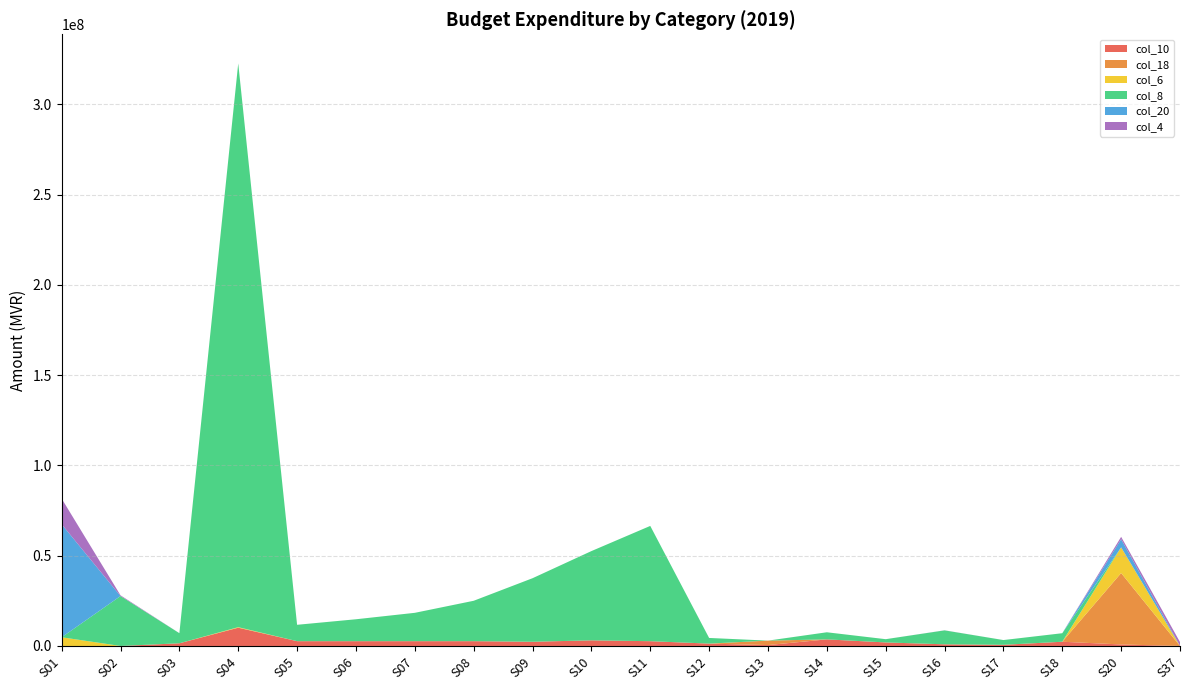

Reading right to left, extract all data points from this chart.

col_10: S37=0	S20=838200	S18=2343000	S17=645000	S16=915000	S15=1961160	S14=3652950	S13=504000	S12=1311060	S11=2649000	S10=3117510	S09=2334000	S08=2661000	S07=2661000	S06=2652574	S05=2661000	S04=10124315	S03=1485000	S02=0	S01=0
col_18: S37=0	S20=39572474	S18=0	S17=0	S16=0	S15=0	S14=0	S13=2462632	S12=0	S11=0	S10=0	S09=0	S08=0	S07=0	S06=0	S05=0	S04=0	S03=0	S02=0	S01=0
col_6: S37=0	S20=14225784	S18=0	S17=0	S16=0	S15=0	S14=0	S13=0	S12=0	S11=0	S10=0	S09=0	S08=0	S07=0	S06=0	S05=0	S04=299348	S03=0	S02=0	S01=4819544
col_8: S37=0	S20=0	S18=4725318	S17=2633208	S16=7724661	S15=1799508	S14=3934350	S13=0	S12=3132560	S11=63858170	S10=49443871	S09=35199760	S08=22375373	S07=15701988	S06=12143961	S05=9069129	S04=312293322	S03=5607340	S02=27658560	S01=0
col_20: S37=0	S20=4480200	S18=0	S17=0	S16=0	S15=0	S14=0	S13=0	S12=0	S11=0	S10=0	S09=0	S08=0	S07=0	S06=0	S05=0	S04=0	S03=0	S02=0	S01=62616170
col_4: S37=2160000	S20=1333000	S18=0	S17=0	S16=43560	S15=0	S14=0	S13=0	S12=0	S11=0	S10=0	S09=0	S08=0	S07=0	S06=0	S05=0	S04=0	S03=0	S02=405000	S01=14192341